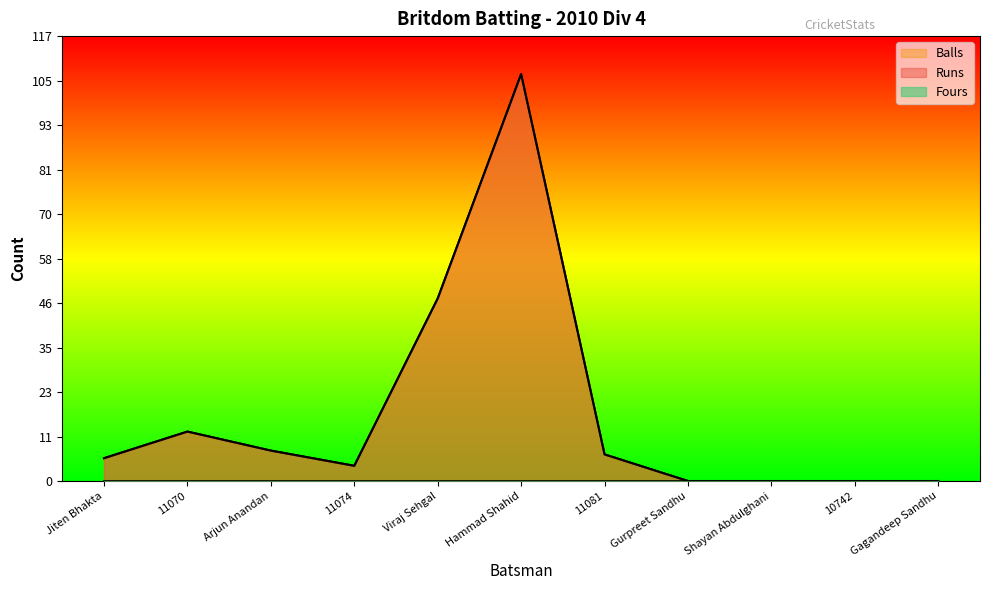

List the labels in order of Runs value, smallest first.

Gurpreet Sandhu, Shayan Abdulghani, 10742, Gagandeep Sandhu, 11074, Jiten Bhakta, 11081, Arjun Anandan, 11070, Viraj Sehgal, Hammad Shahid